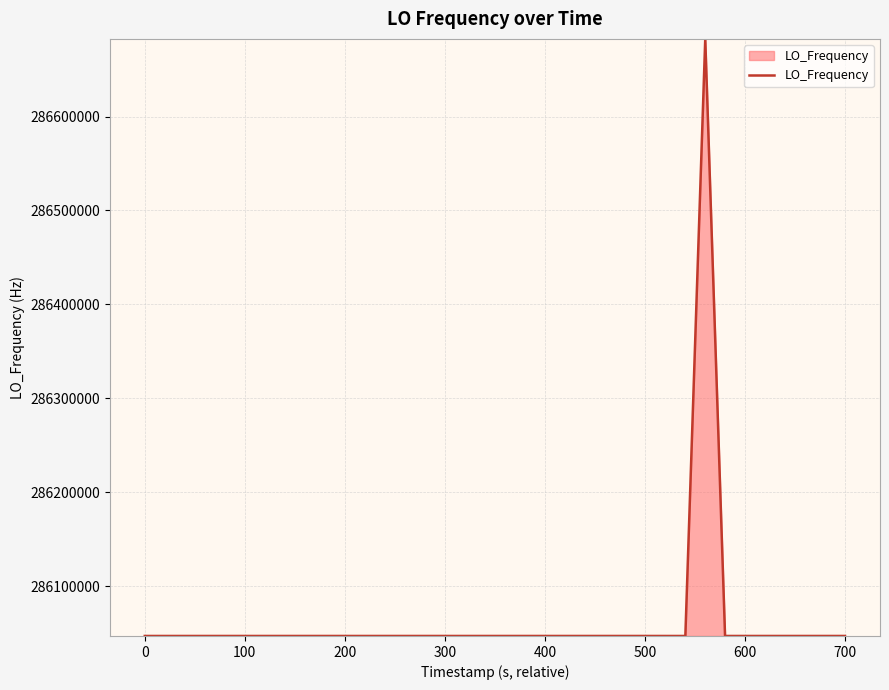

What is the minimum value shown in the chart?

286046998.1